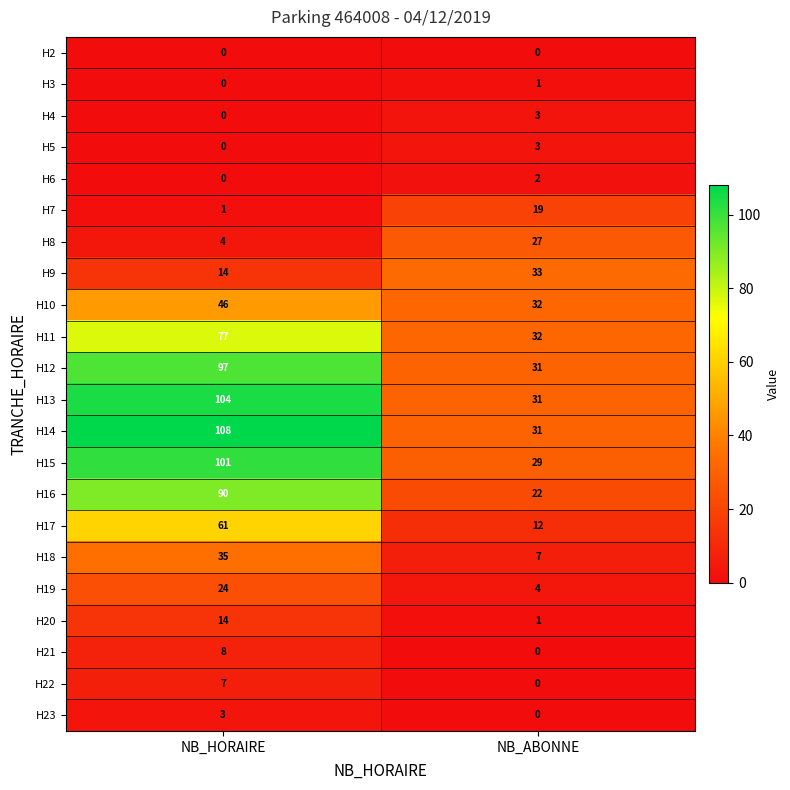

What is the highest value of the H18 series?

35